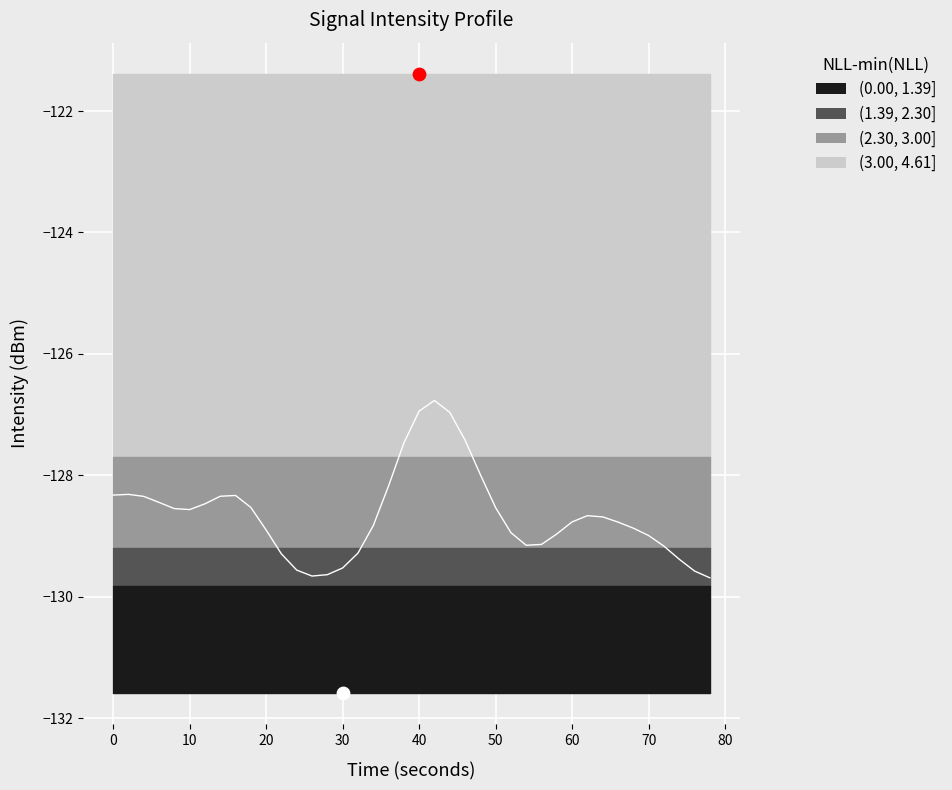

Which has a higher value, 25 or 20?

20